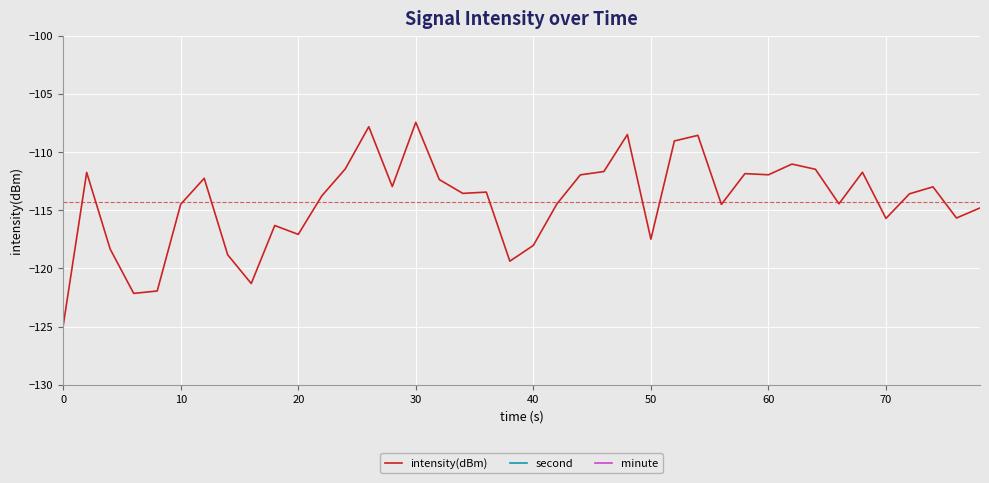

True or false: minute has a value of 1.0 at 70.

True